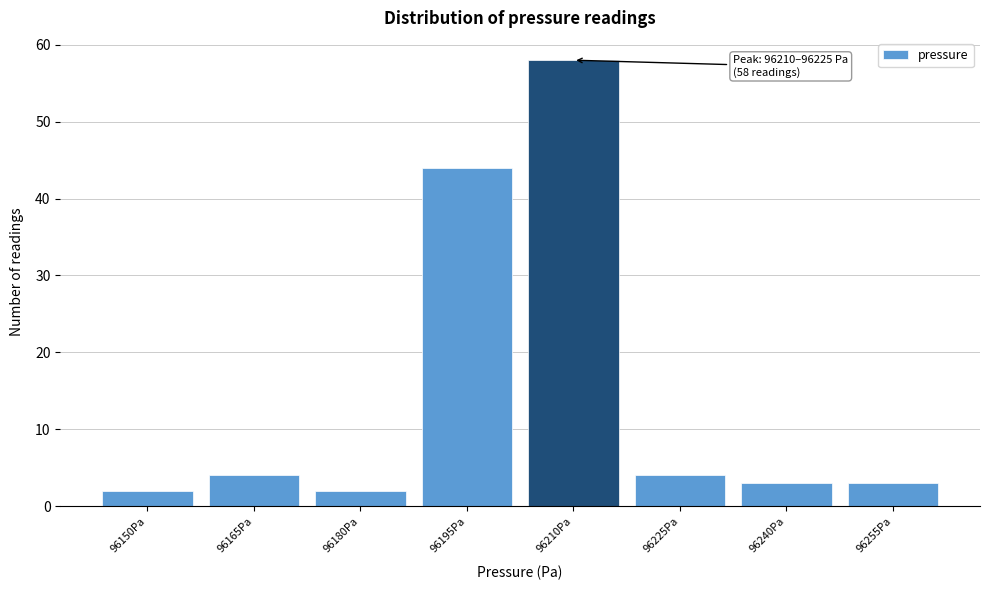

Reading right to left, transcribe all the data shown in this chart.

3	3	4	58	44	2	4	2